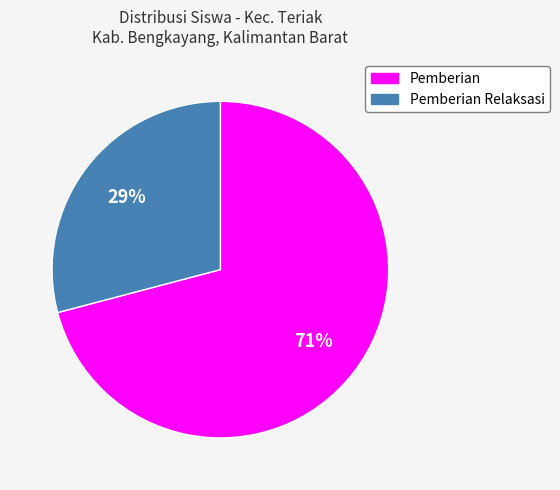

To the nearest percent, what is the average slice percentage?

50%